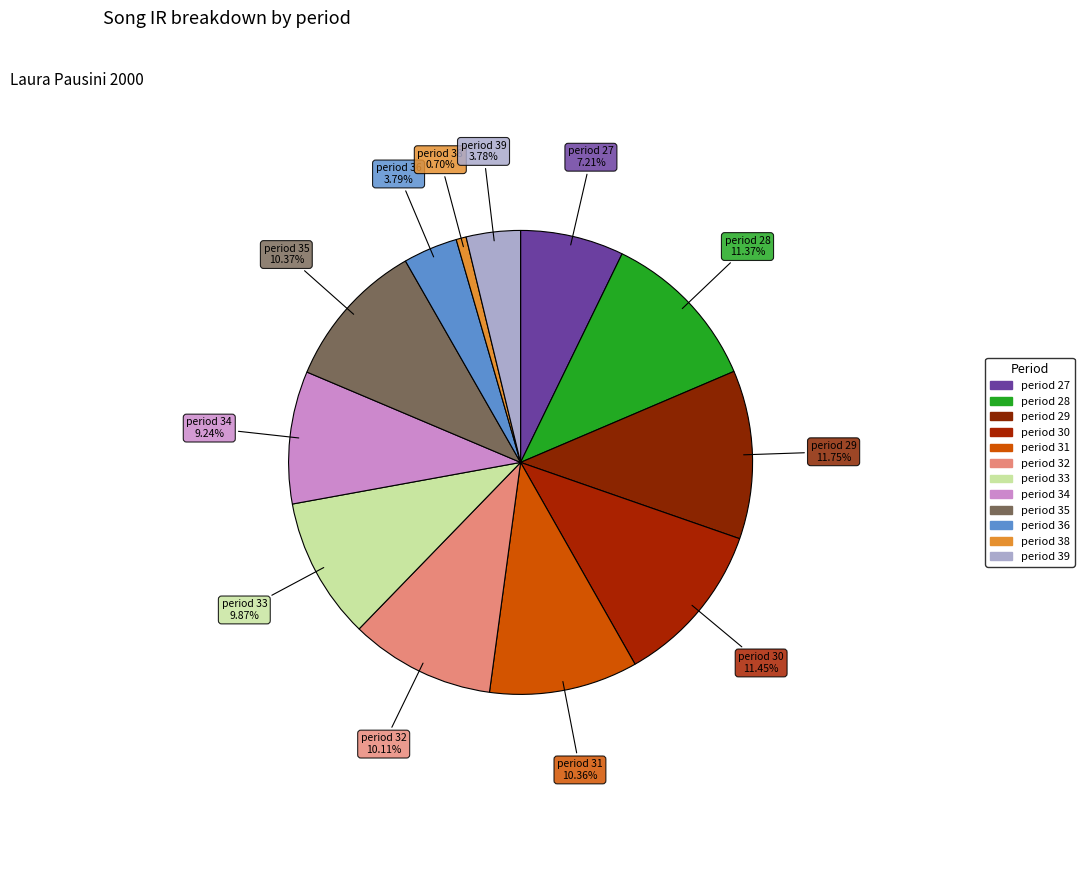

Which category has the biggest portion of the pie?

Laura Pausini 2000-29